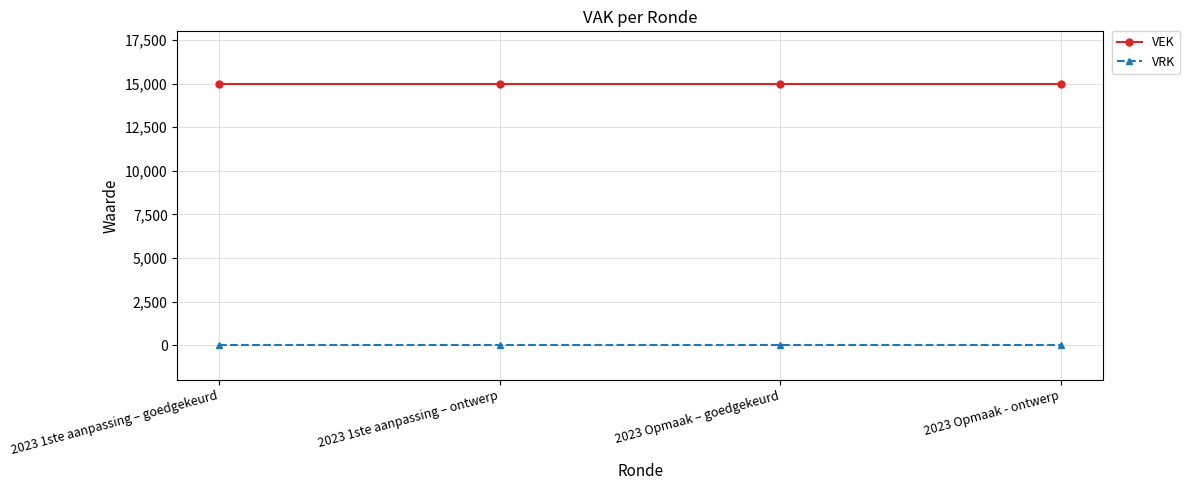

What is the greatest value displayed?

15000